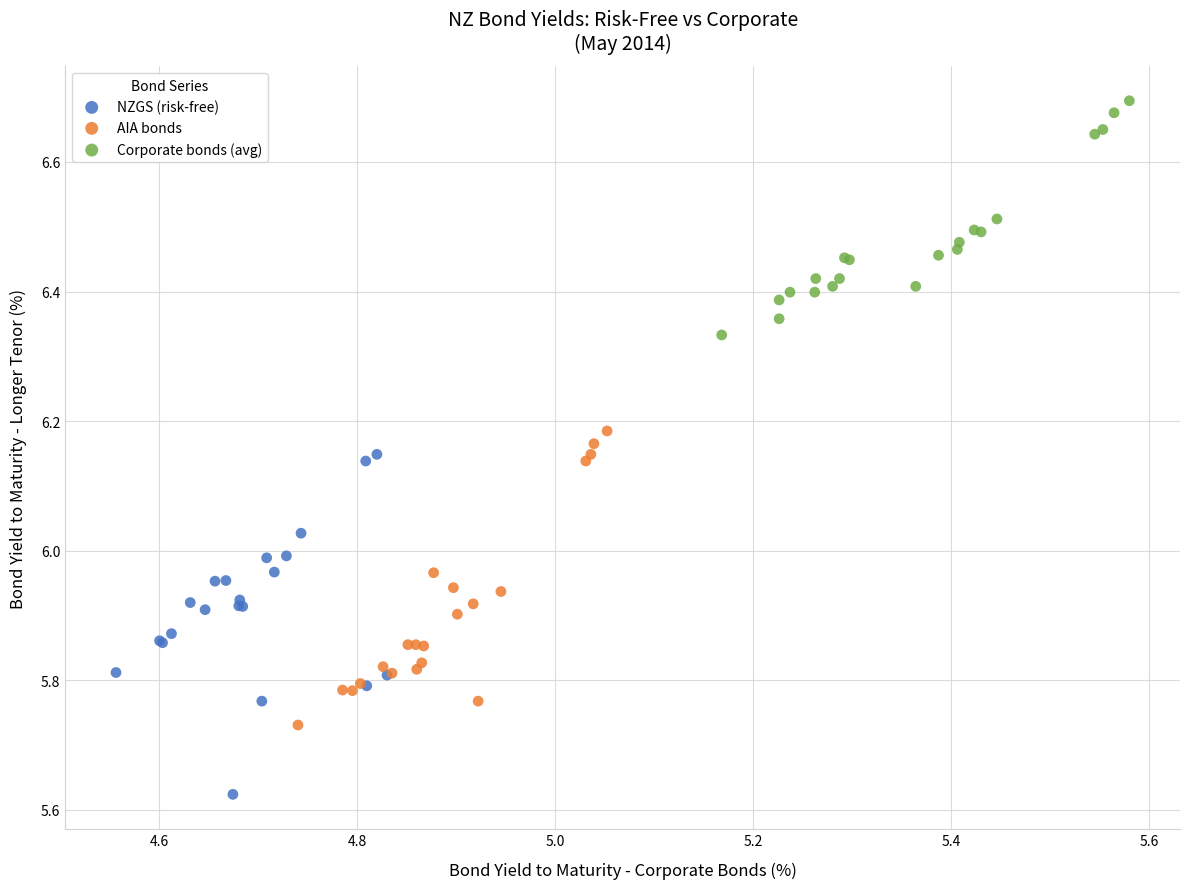

Which series reaches the minimum Y coordinate?

NZGS (risk-free)